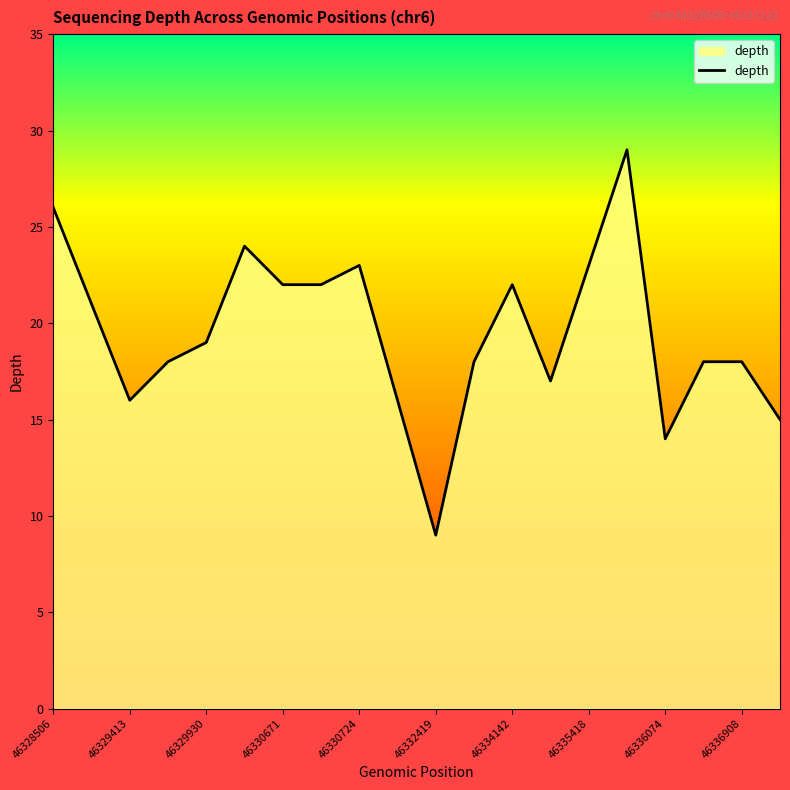

What is the difference between the maximum and minimum values?

20